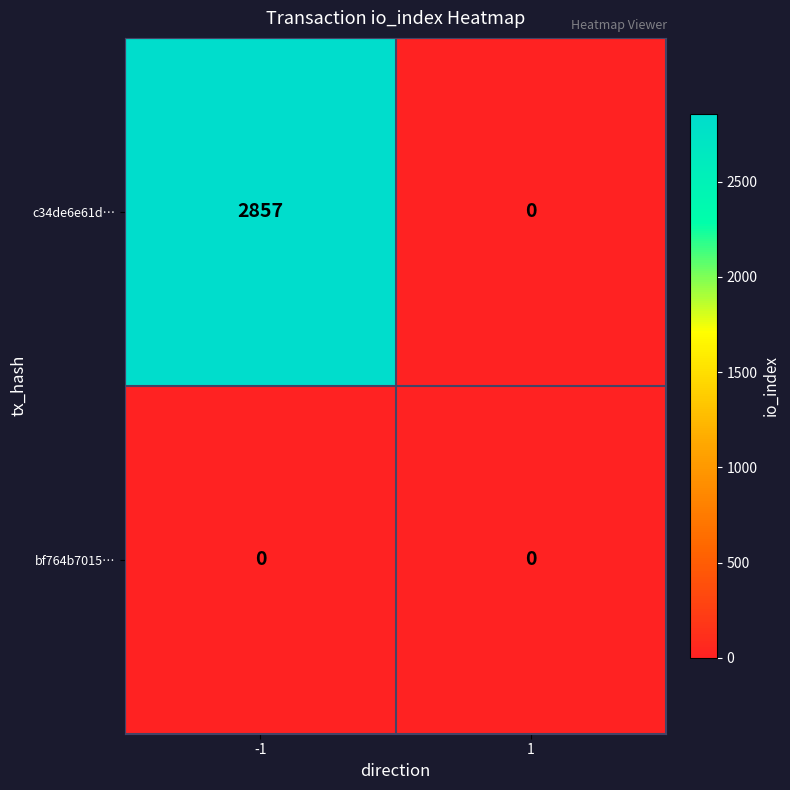

At how many categories does at least one series exceed 1997?

1